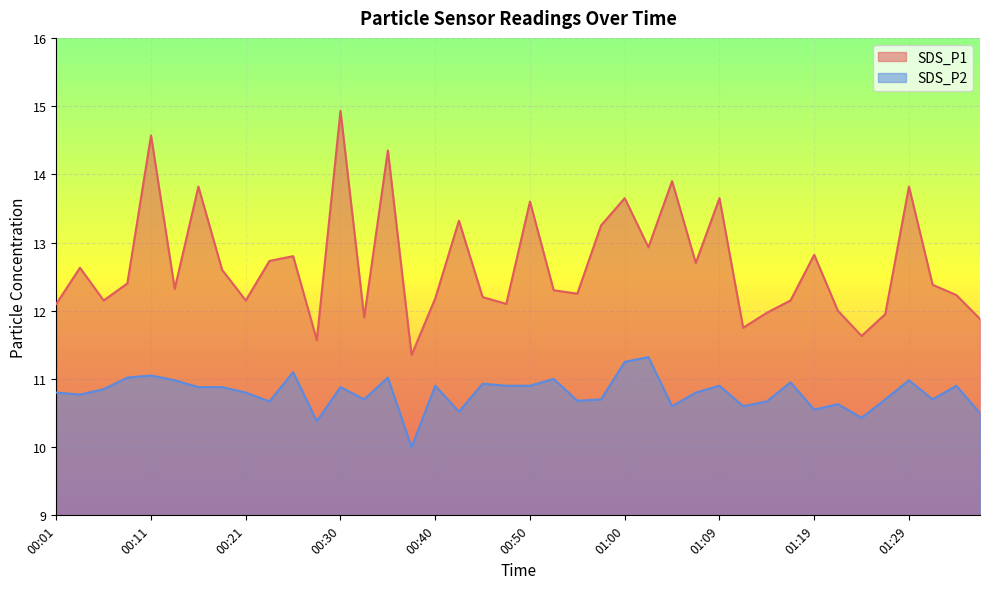

What is the sum of all SDS_P2 values?

431.8